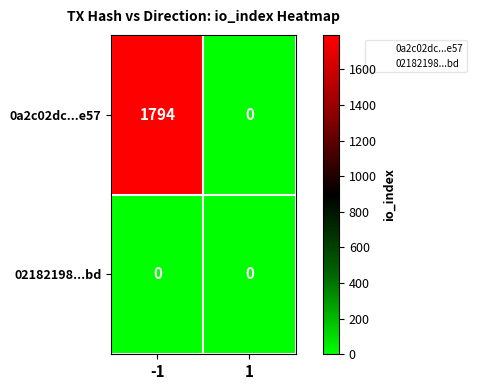

Which series has the largest range (max minus min)?

0a2c02dc...e57